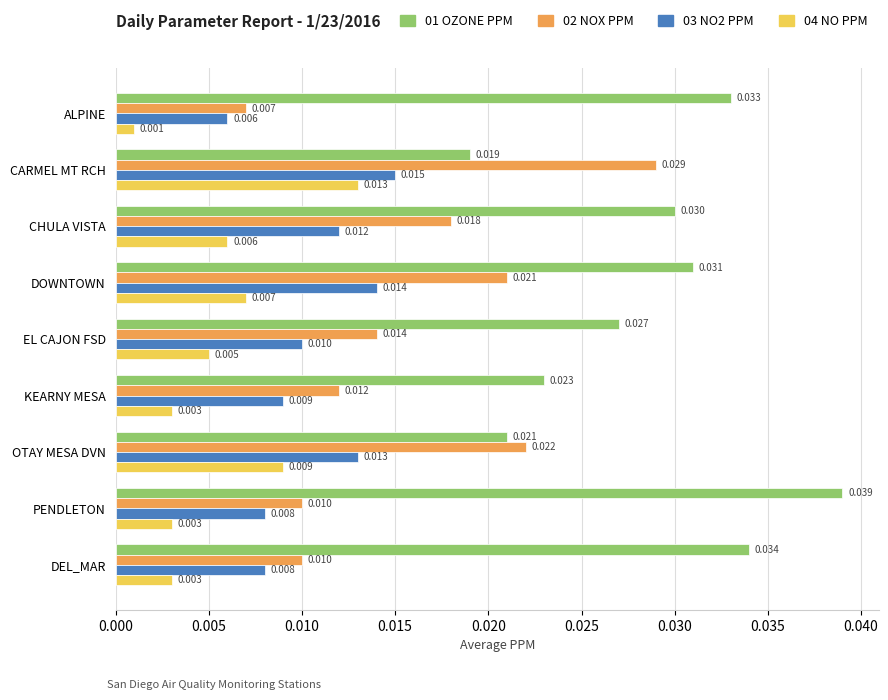

At which label does 03 NO2 PPM reach its peak?

CARMEL MT RCH